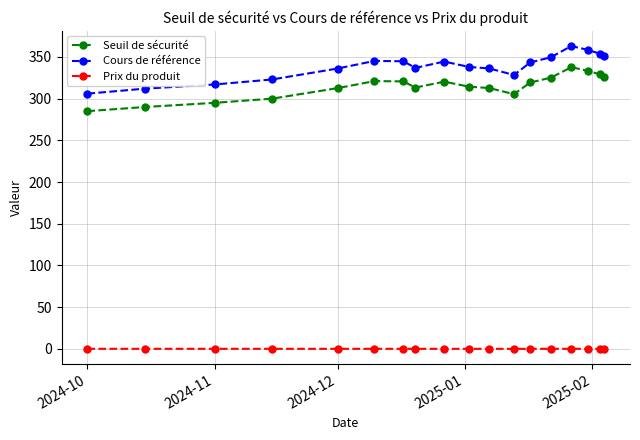

What is the maximum value for Seuil de sécurité?

337.7